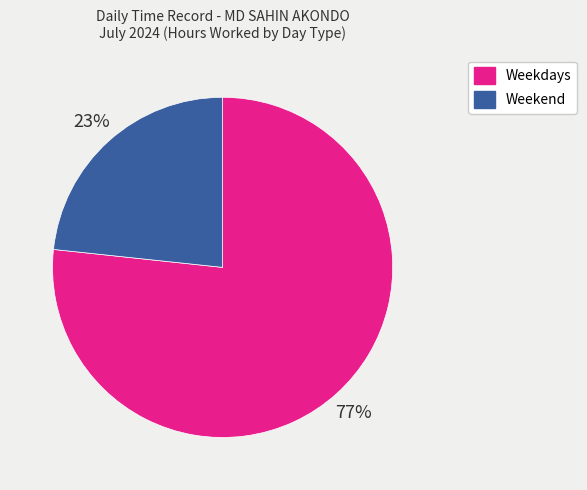

How many slices are in this pie chart?

2